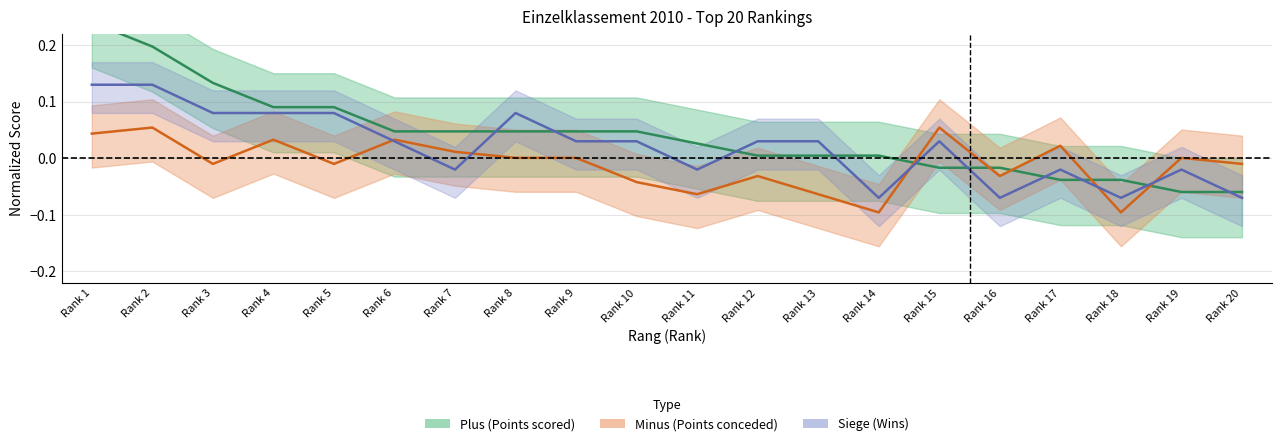

Where is Minus nearest to the value 0?

Rank 8